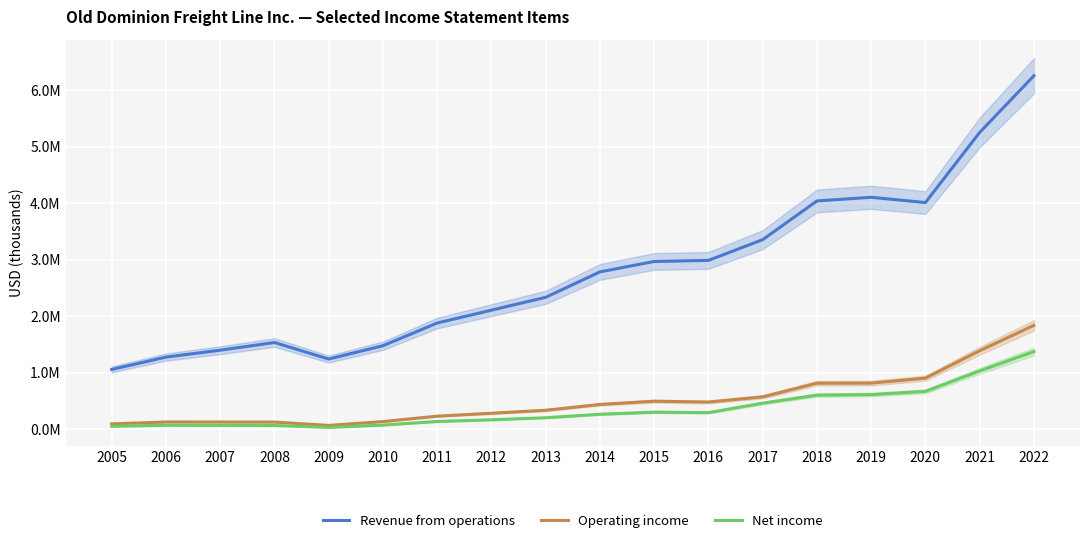

True or false: Operating income and Net income intersect in this chart.

False